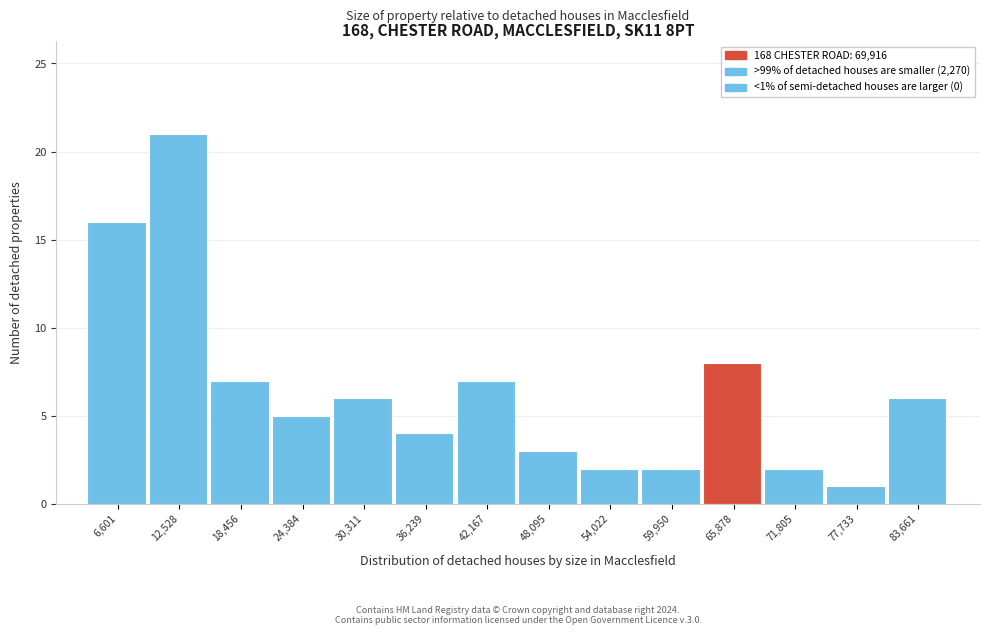

Reading left to right, list all the values displayed in this chart.

6,601=16	12,528=21	18,456=7	24,384=5	30,311=6	36,239=4	42,167=7	48,095=3	54,022=2	59,950=2	65,878=8	71,805=2	77,733=1	83,661=6